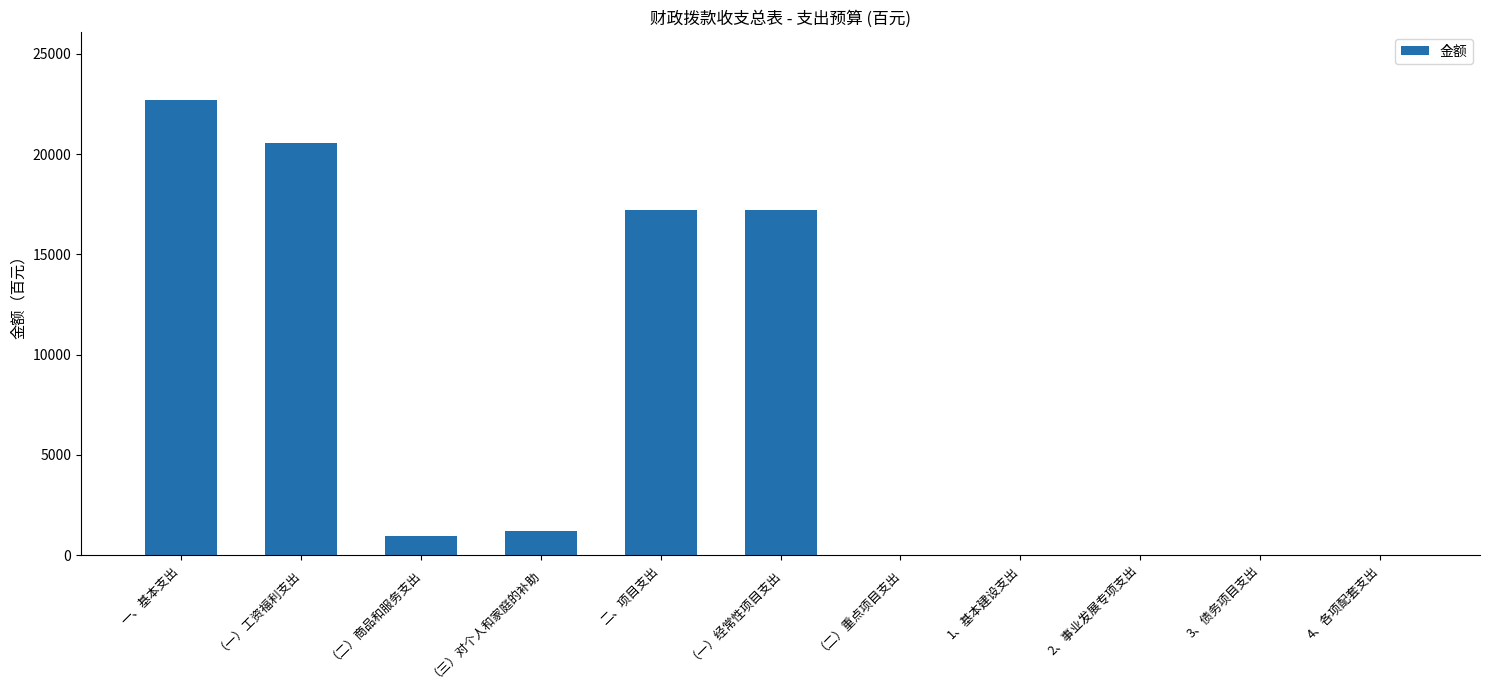

What is the greatest value displayed?

22691.8